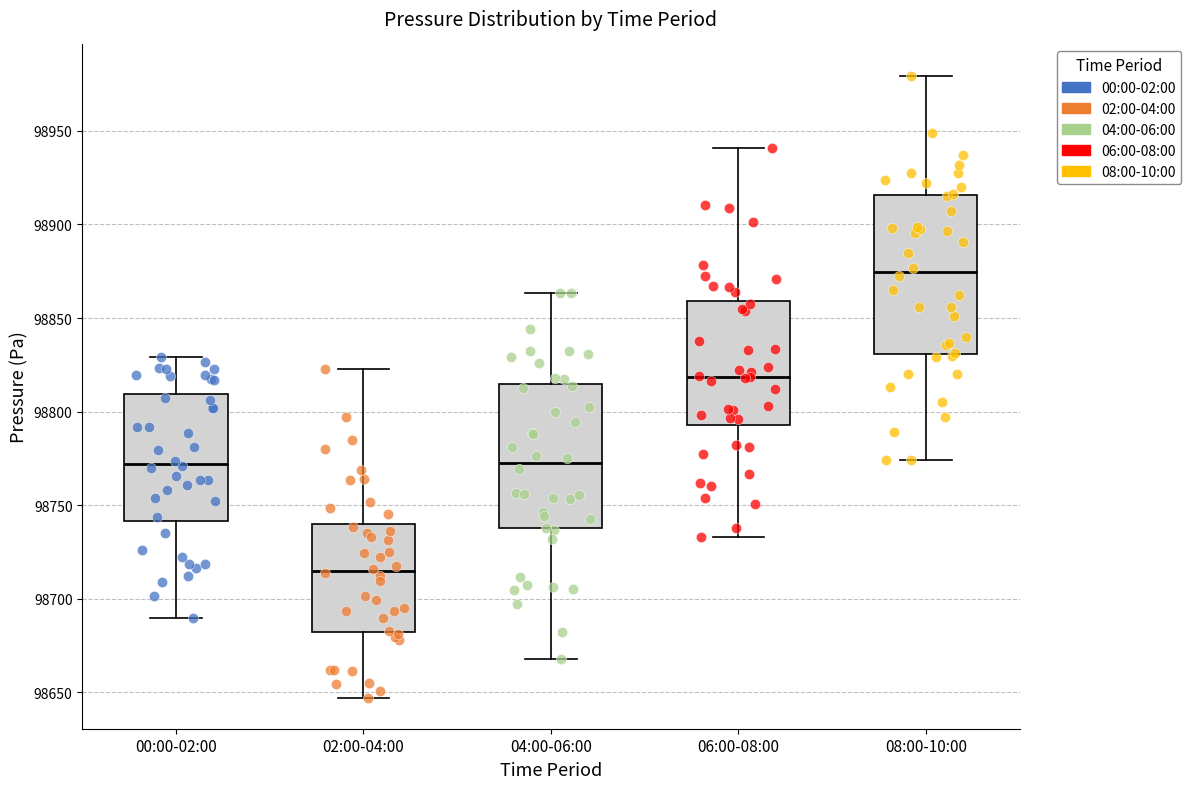

Where does the median line of the box for 00:00-02:00 sit on the y-axis? The values are not printed on the chart, so give them approximately, as read against the axis.

98770